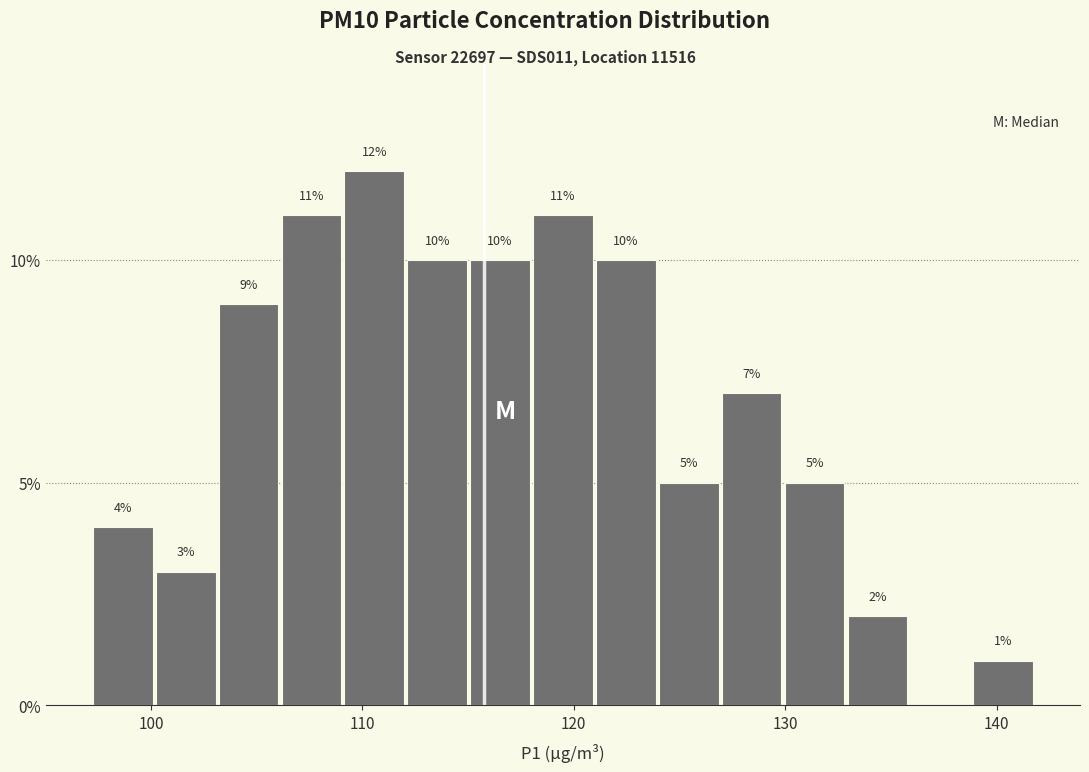

Around what value on the x-axis is the tallest bar? Give the approximate position of its centre, as read against the axis.

111